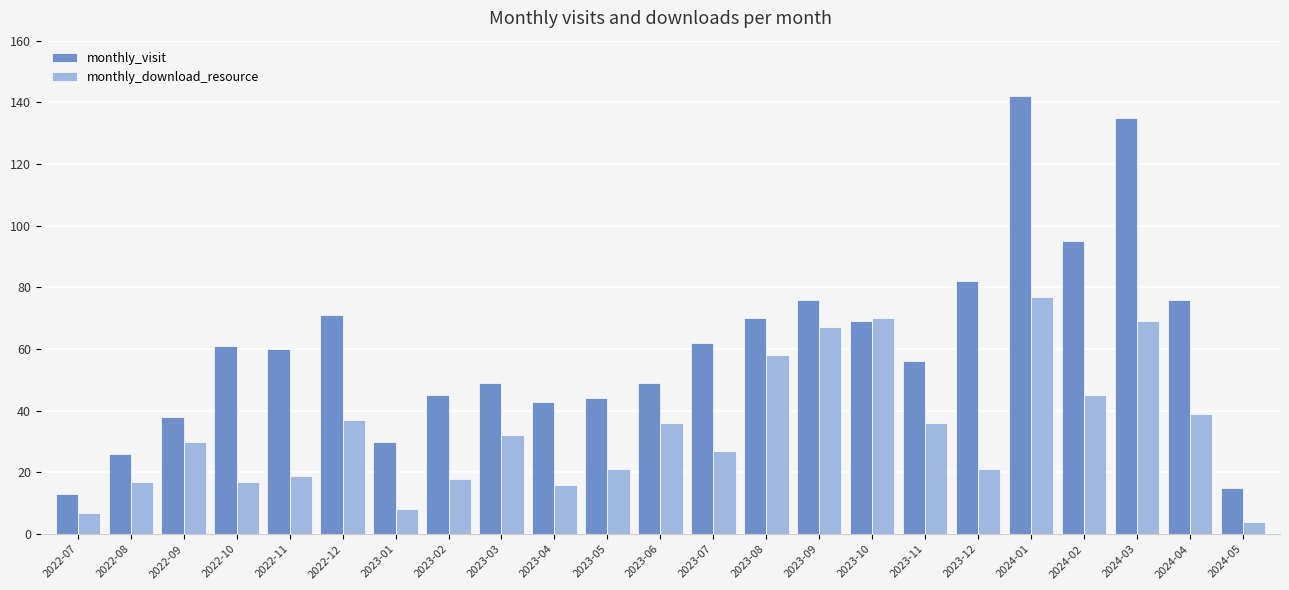

Which category has the lowest value in the monthly_visit series?

2022-07